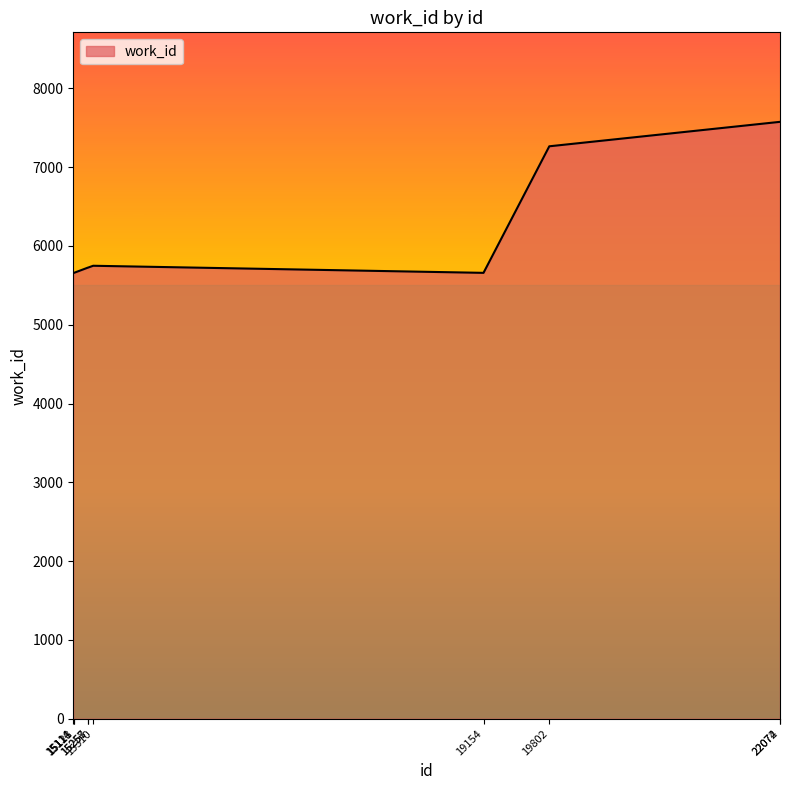

The value at 22074 is 4240. True or false?

False